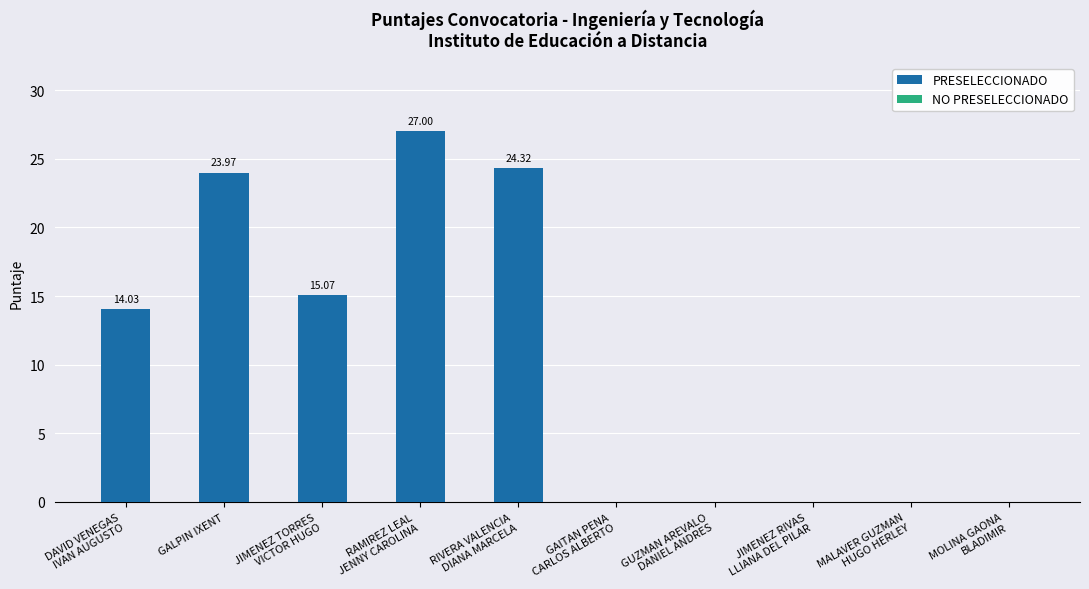

Where is the data nearest to the value 20?

GALPIN IXENT